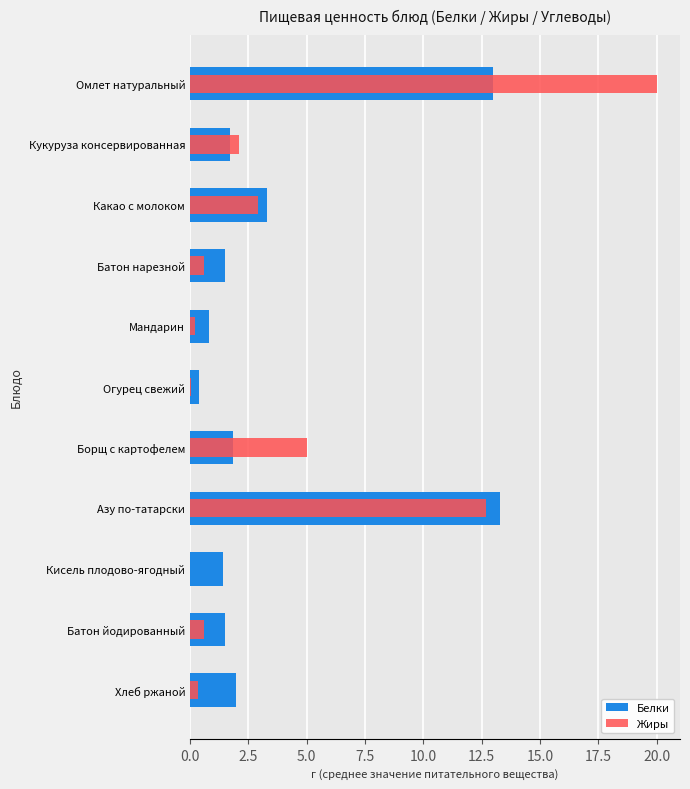

What is the difference between the maximum and minimum values in the Белки series?

12.9